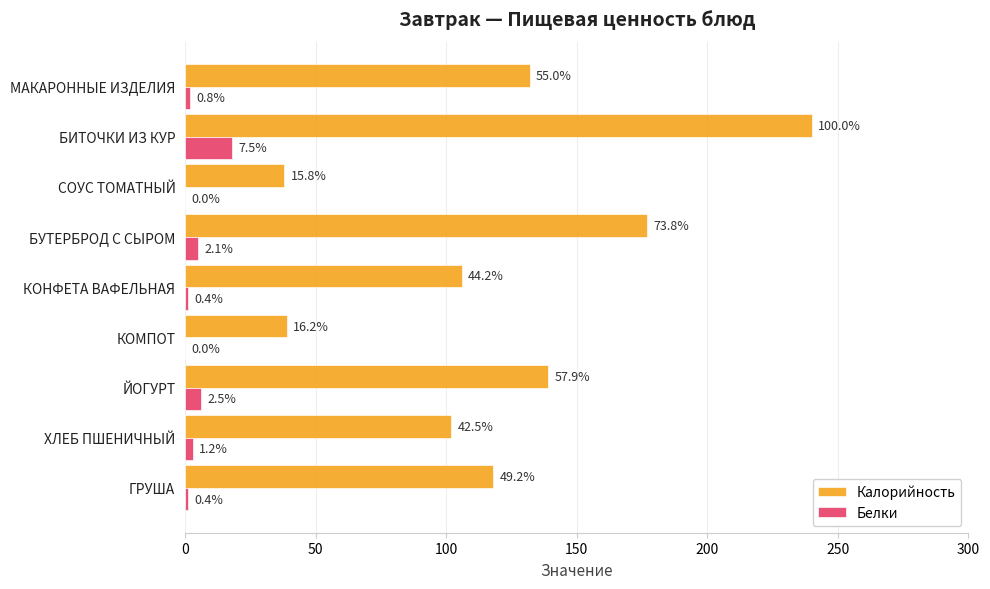

Which series has the largest total across all categories?

Калорийность